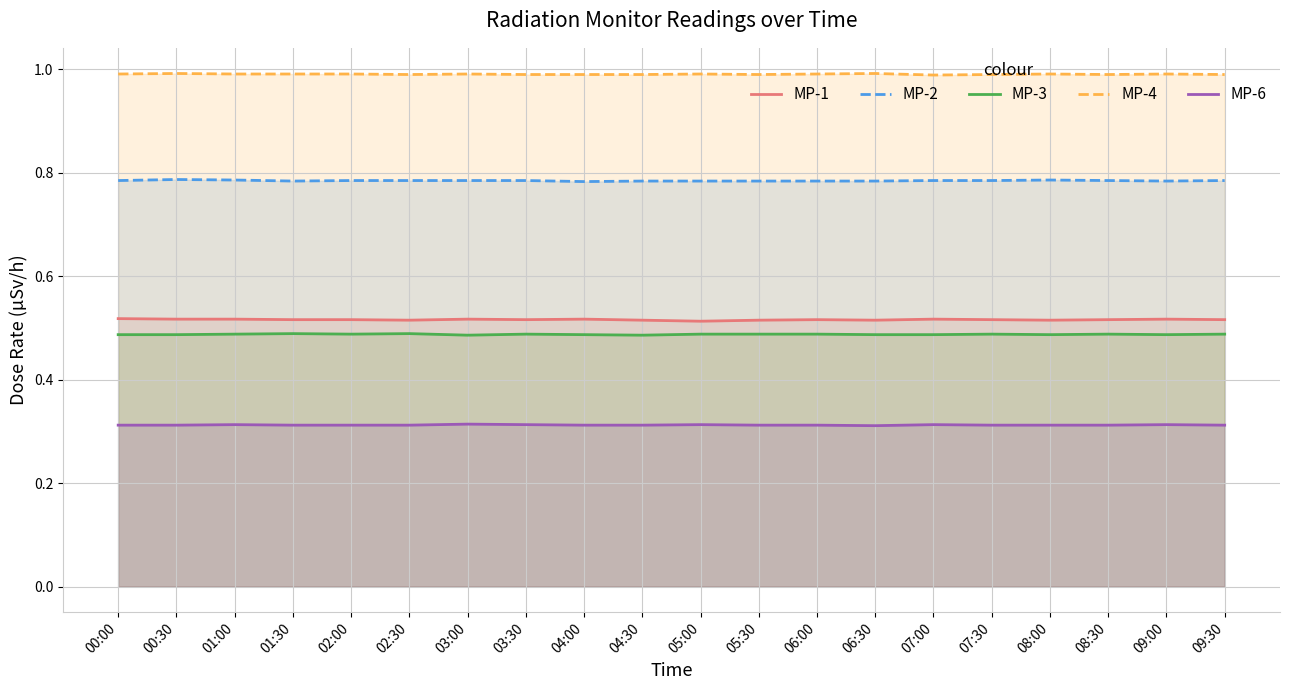

Which has a higher value, 00:30 or 01:30?

00:30